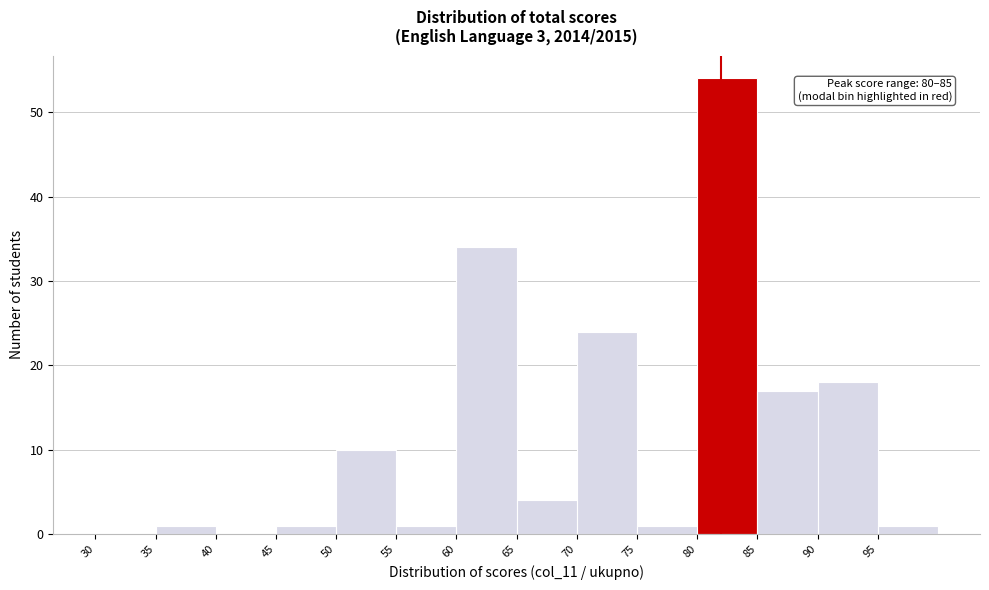

Which range on the x-axis has the tallest bar?

80 to 85